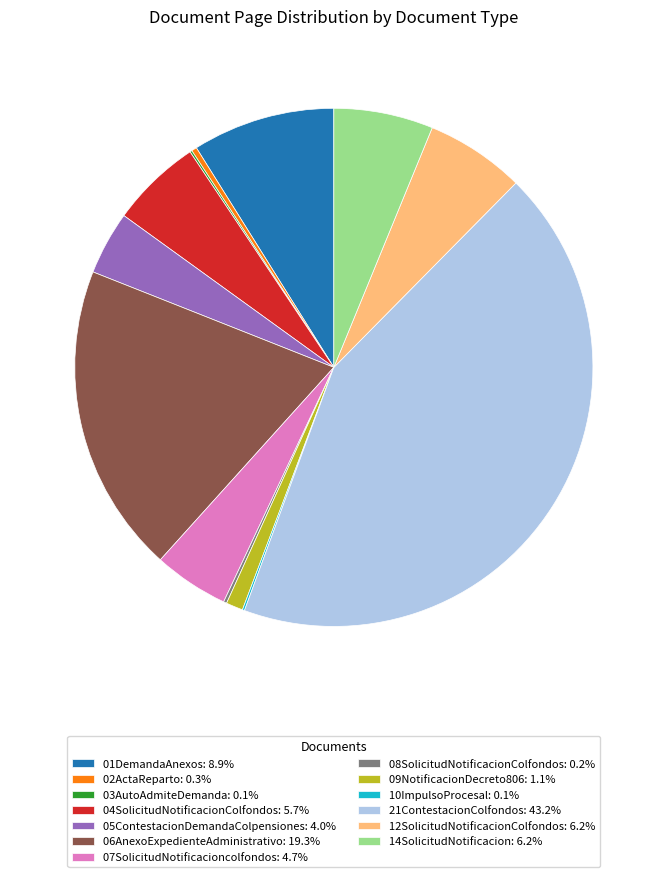

Does any single category account for the majority?

No